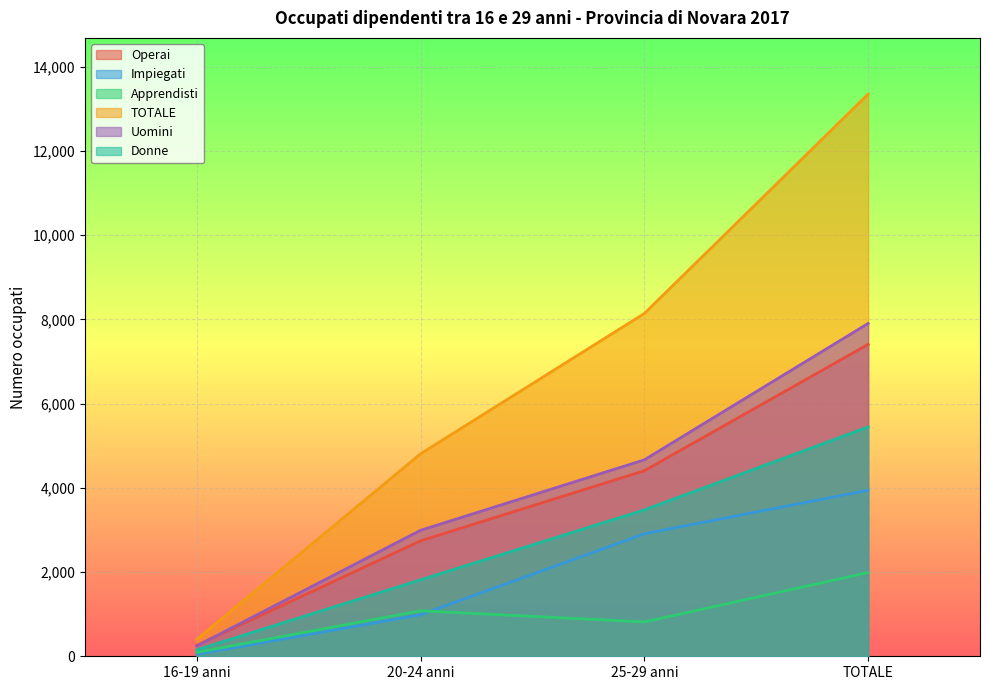

Between 20-24 anni and 16-19 anni, which is larger?

20-24 anni